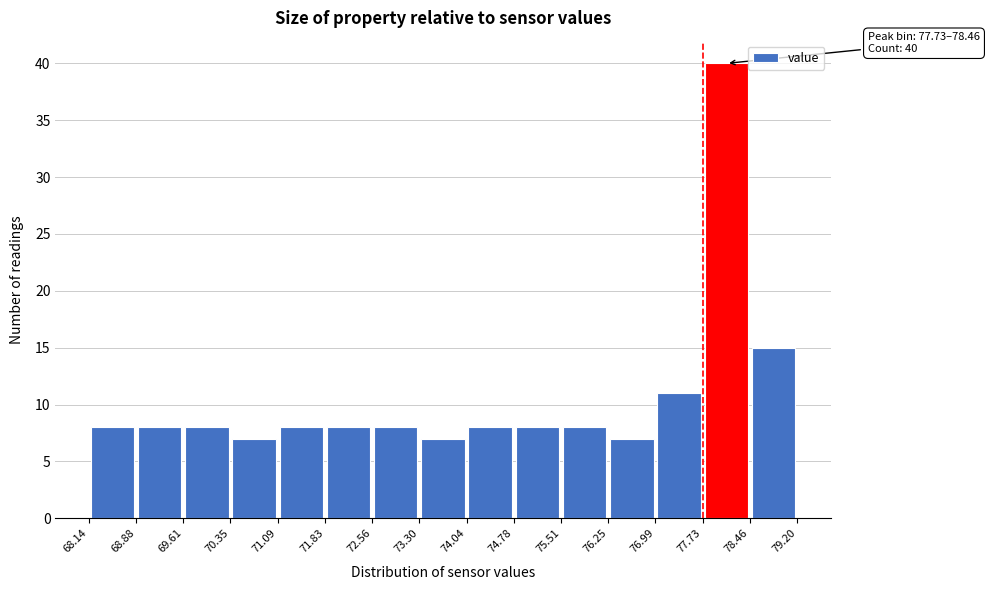

Over which range of the x-axis is the bar tallest?

77.73 to 78.46